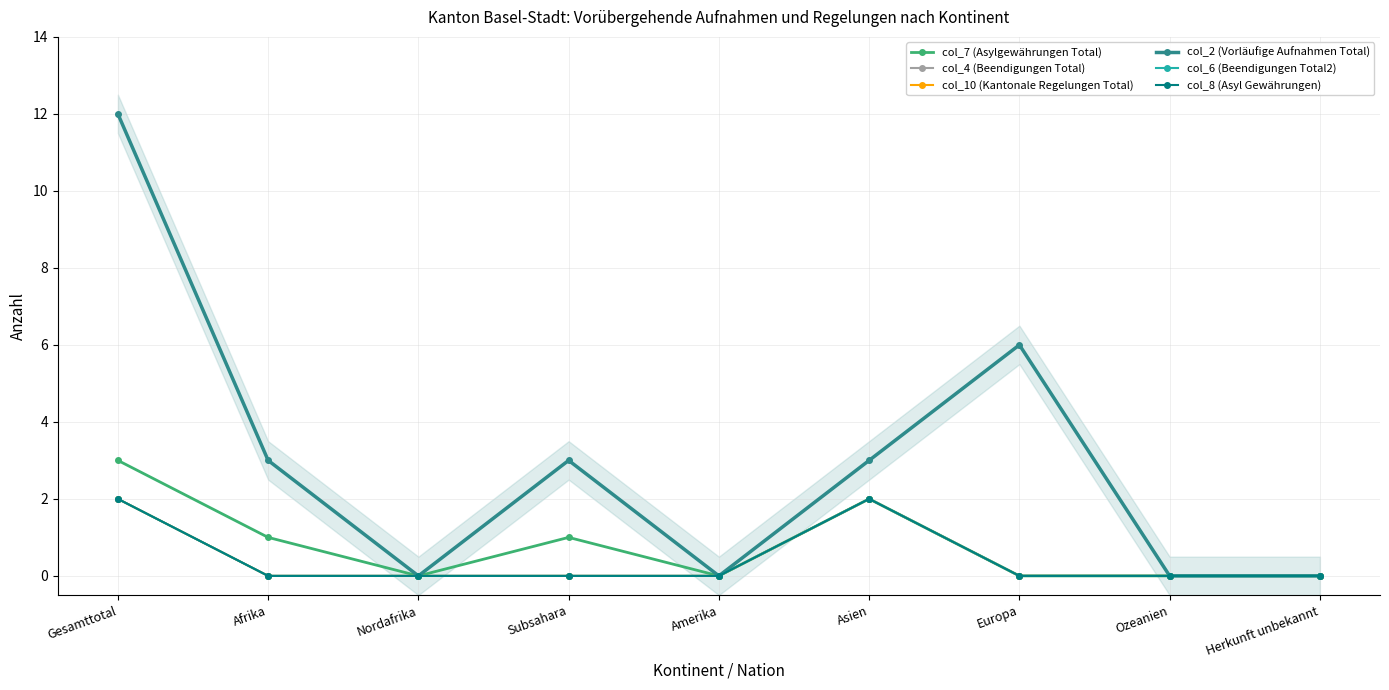

The col_7 (Asylgewährungen Total) series shows -1 at Nordafrika. True or false?

False